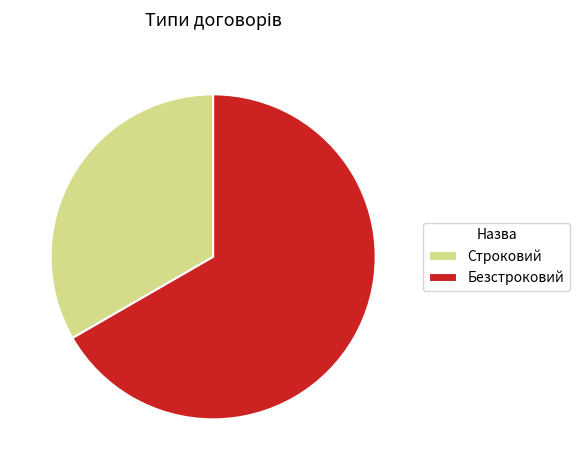

Does any single category account for the majority?

Yes